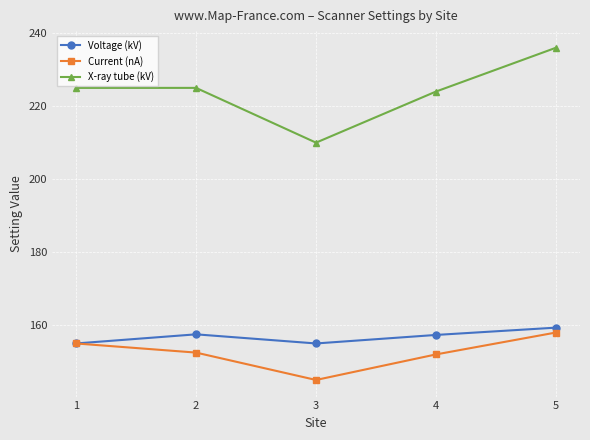

Read the Voltage (kV) value at 5.

159.3